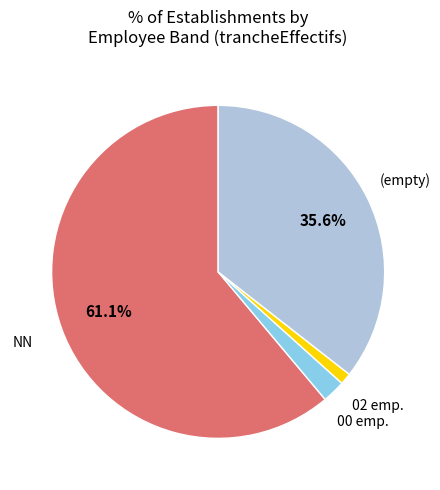

Is there a majority slice in this chart?

Yes